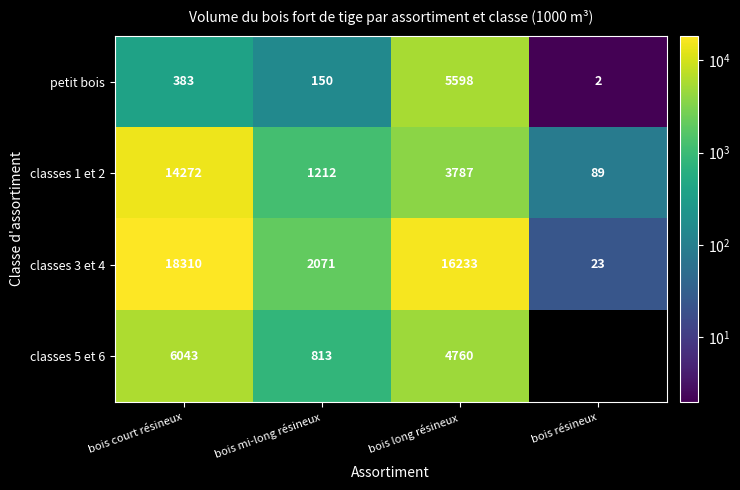

True or false: classes 3 et 4 has a value of 18310 at bois court résineux.

True